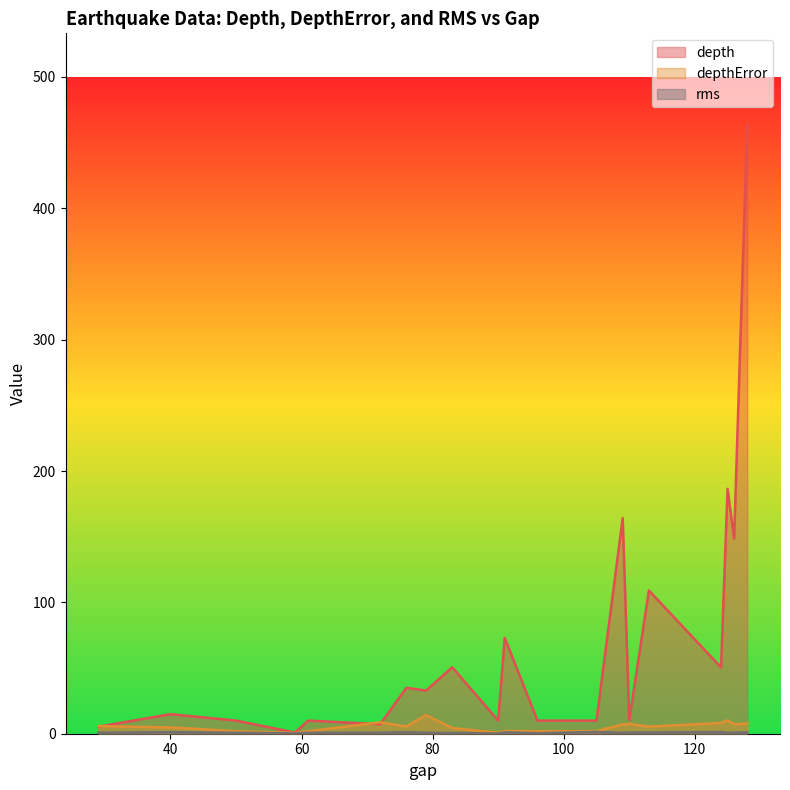

Does the chart have visible grid lines?

No